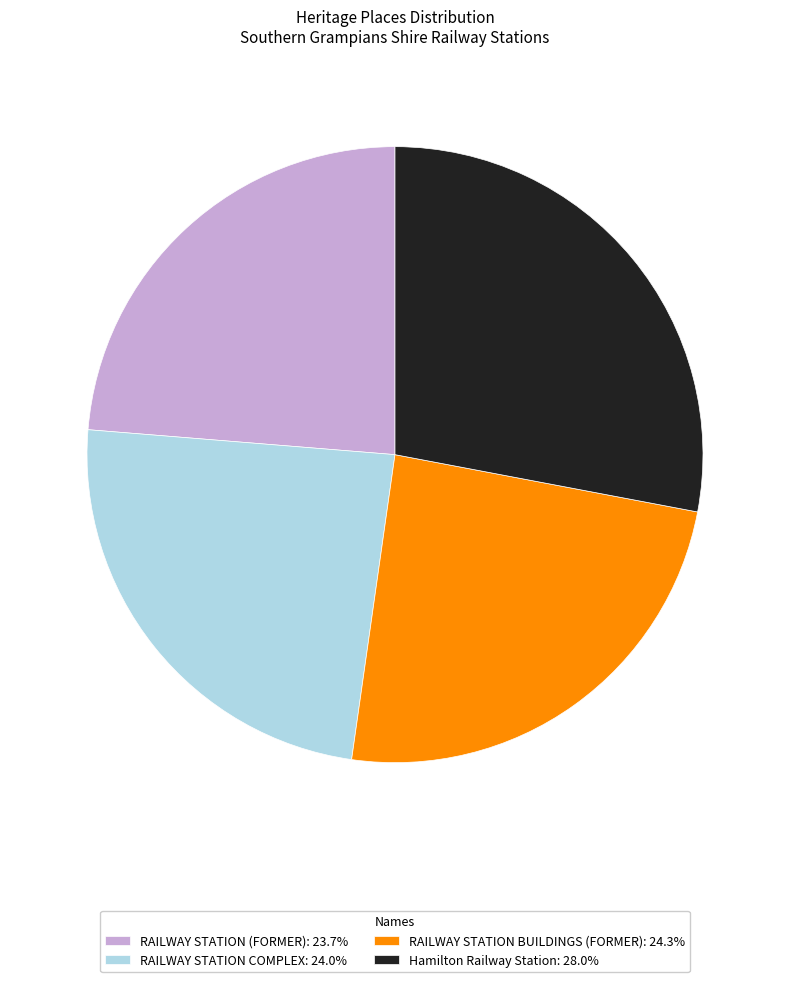

Is there a majority slice in this chart?

No